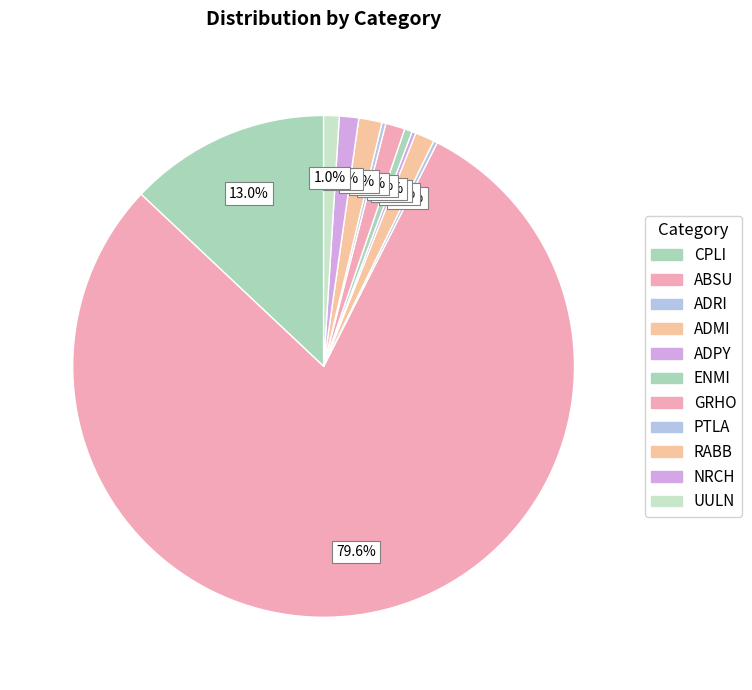

To the nearest percent, what portion does ADMI represent?

1%